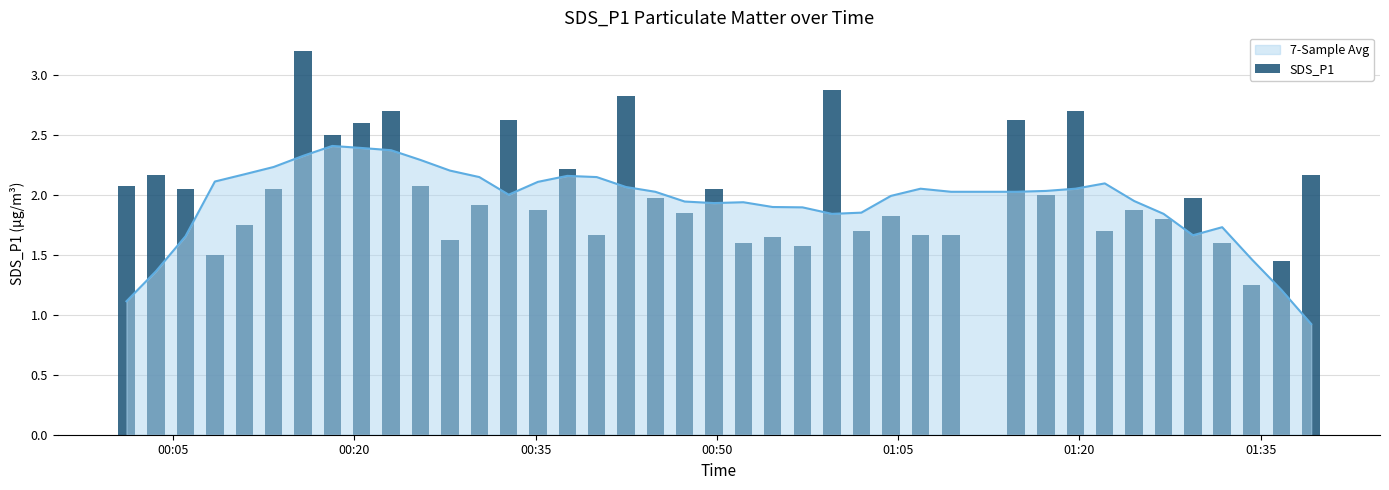

What is the average value?

2.0